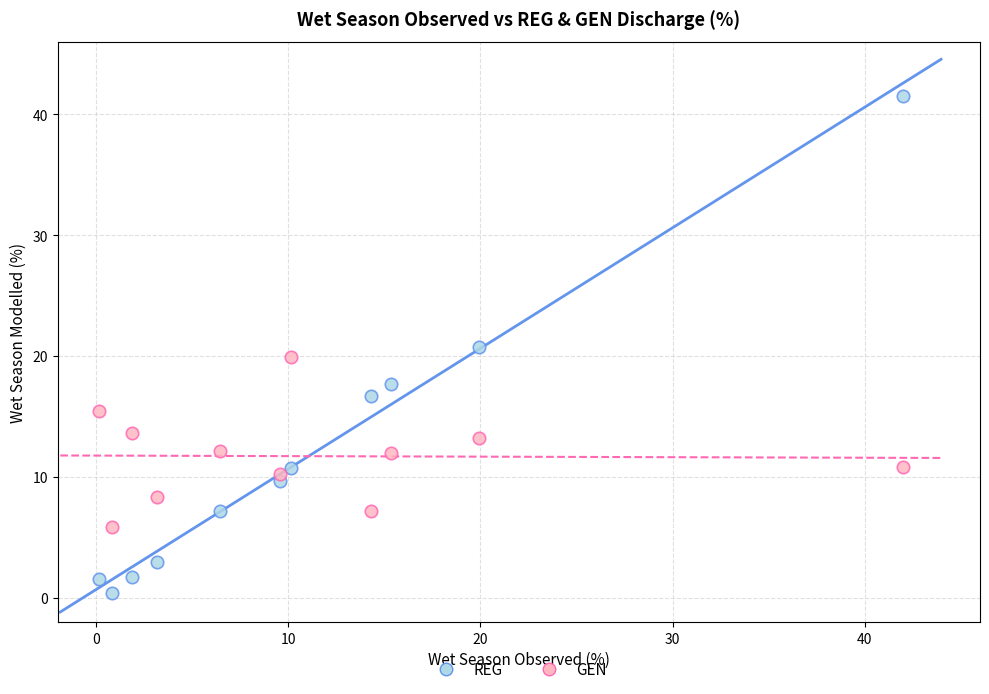

Across all data points, what is the range of X values (max minus min)?

41.8